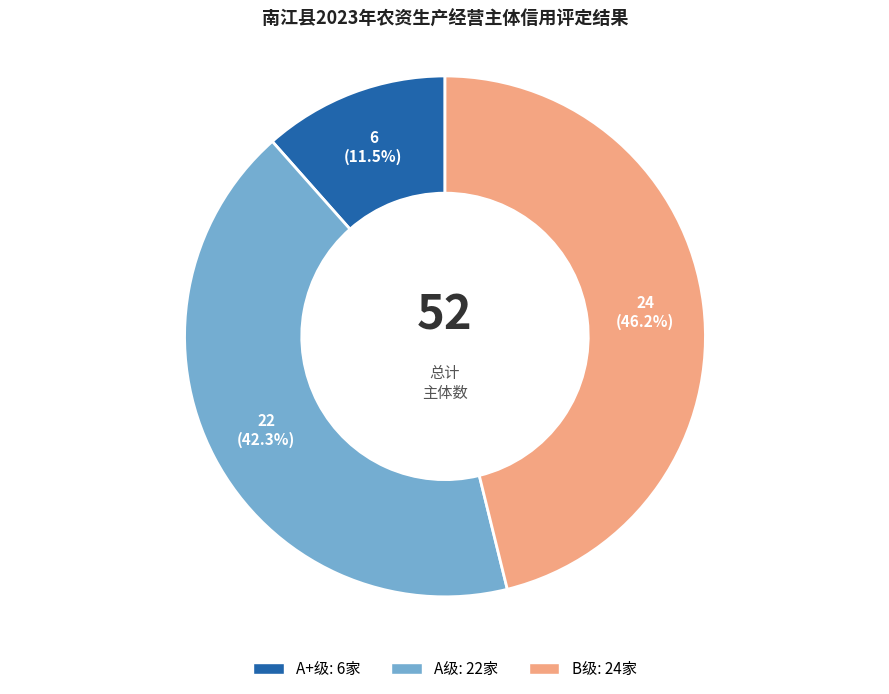

Is there a majority slice in this chart?

No